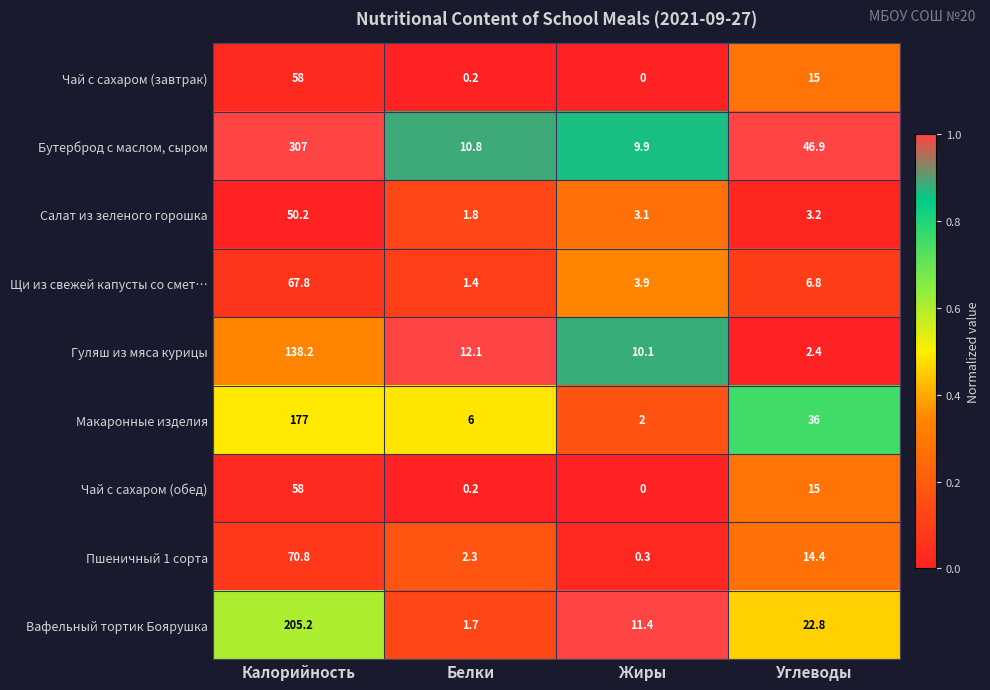

Between Калорийность and Жиры, which series saw the biggest shift?

Бутерброд с маслом, сыром